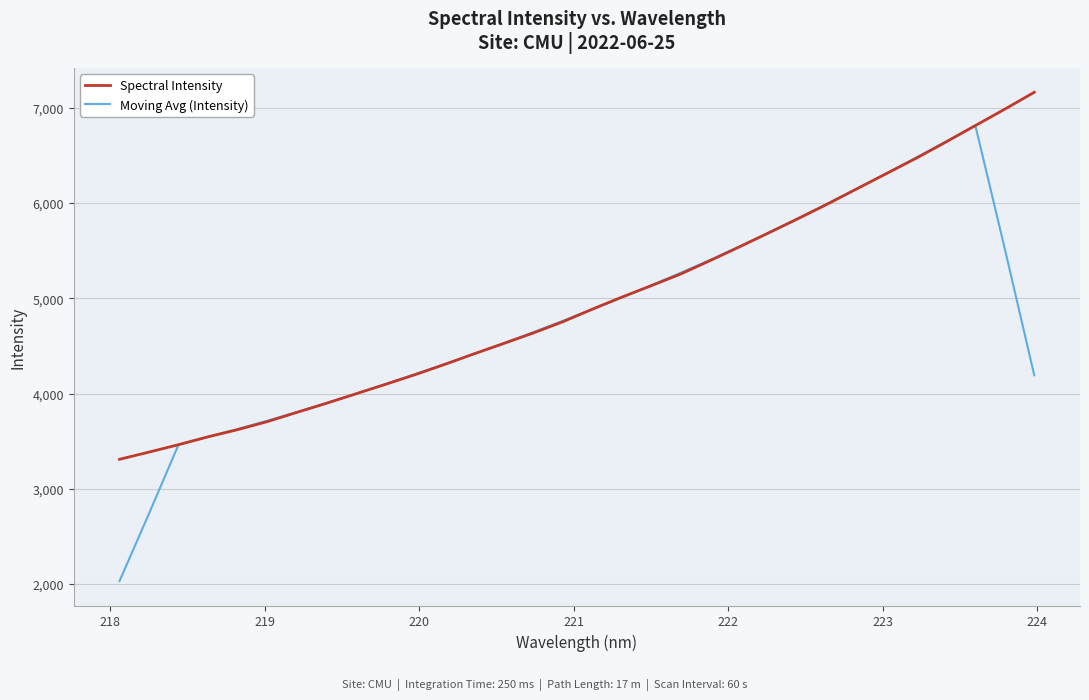

Which series has the largest range (max minus min)?

Moving Avg (Intensity)